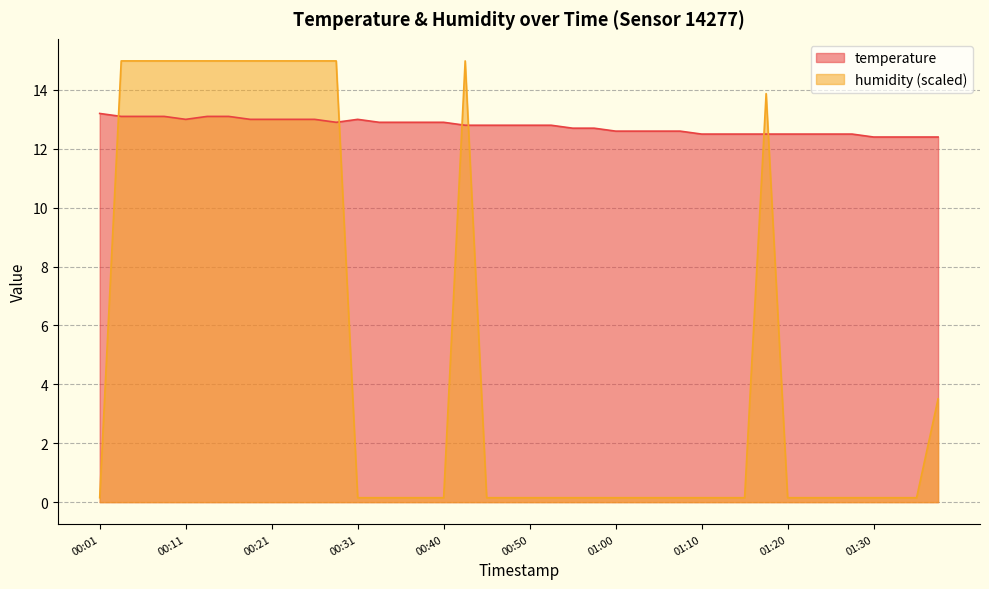

How many lines are shown in the chart?

2